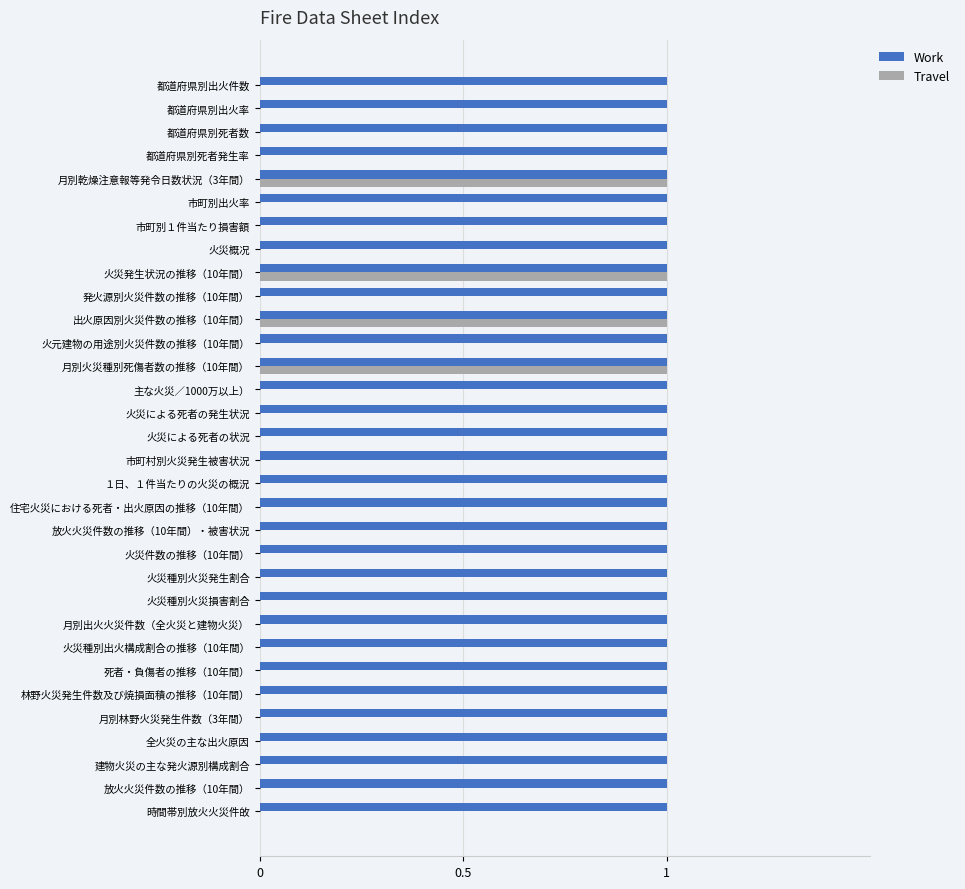

The value of Work at 火災発生状況の推移（10年間） is 1. True or false?

True